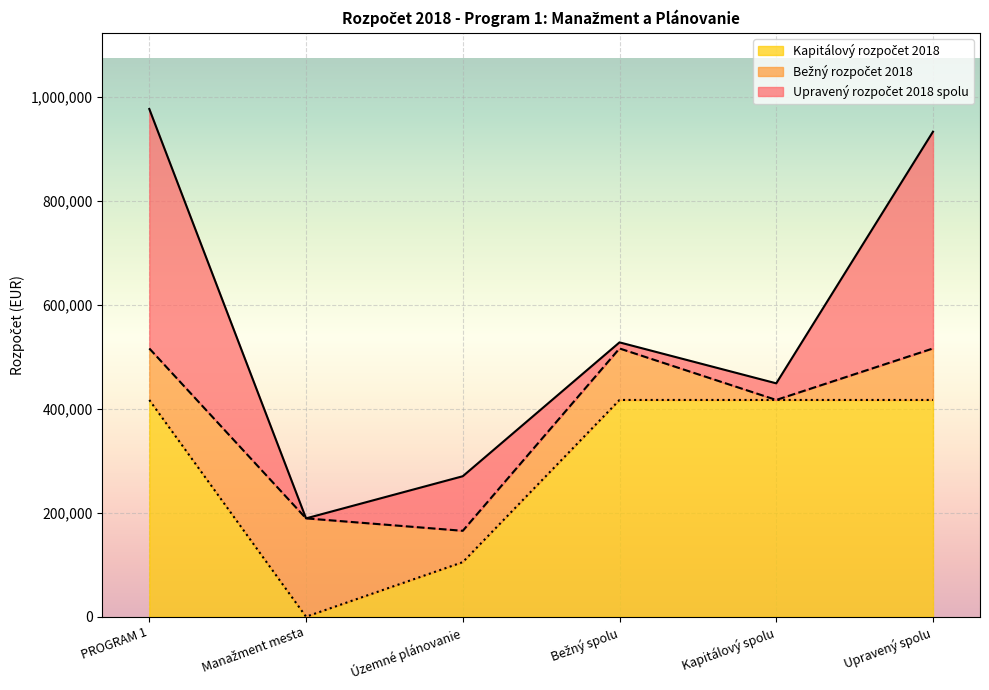

Which label corresponds to the largest value in the chart?

PROGRAM 1